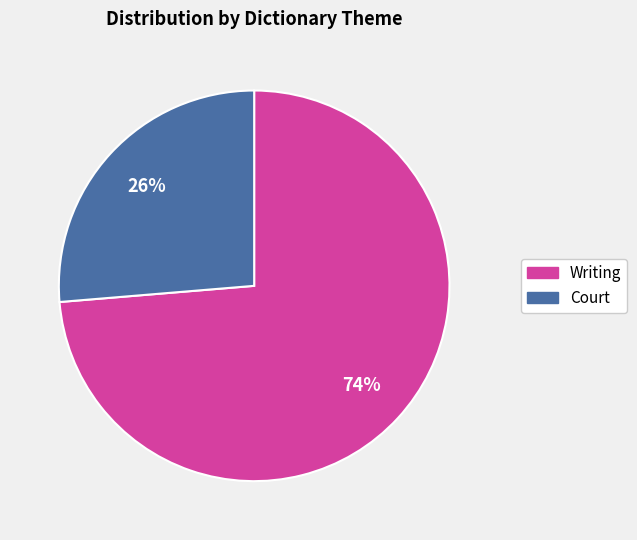

Is there a majority slice in this chart?

Yes